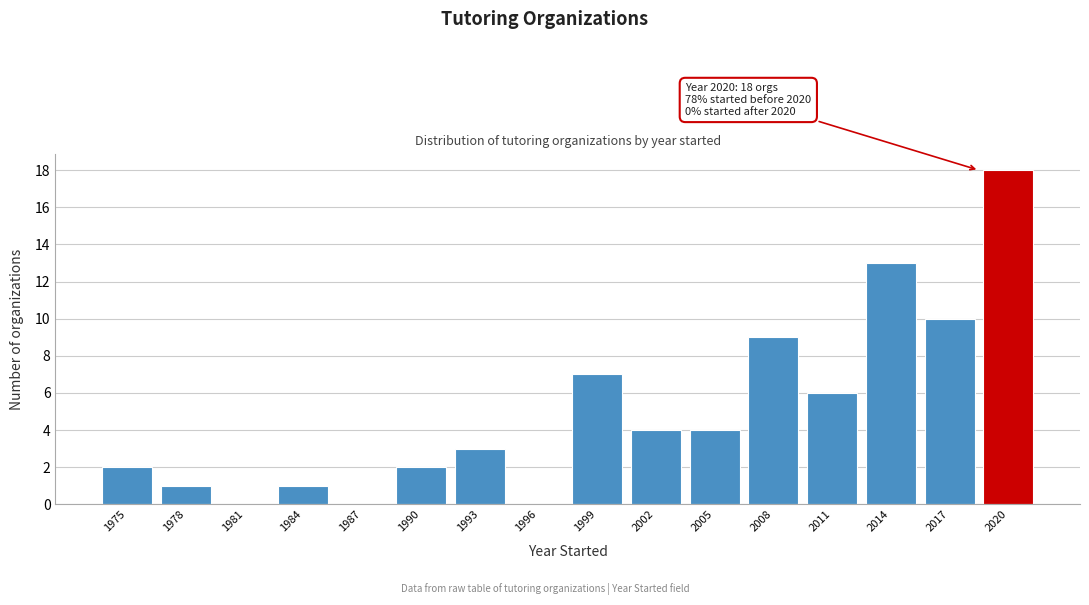

Reading left to right, extract all data points from this chart.

1975=2	1978=1	1981=0	1984=1	1987=0	1990=2	1993=3	1996=0	1999=7	2002=4	2005=4	2008=9	2011=6	2014=13	2017=10	2020=18